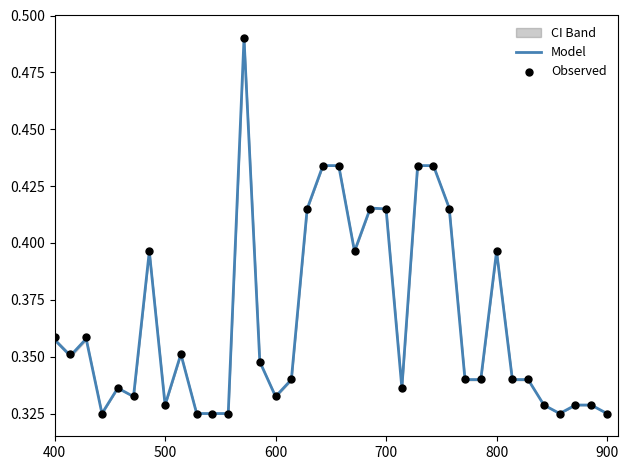

Which series contains the highest Y value?

Model